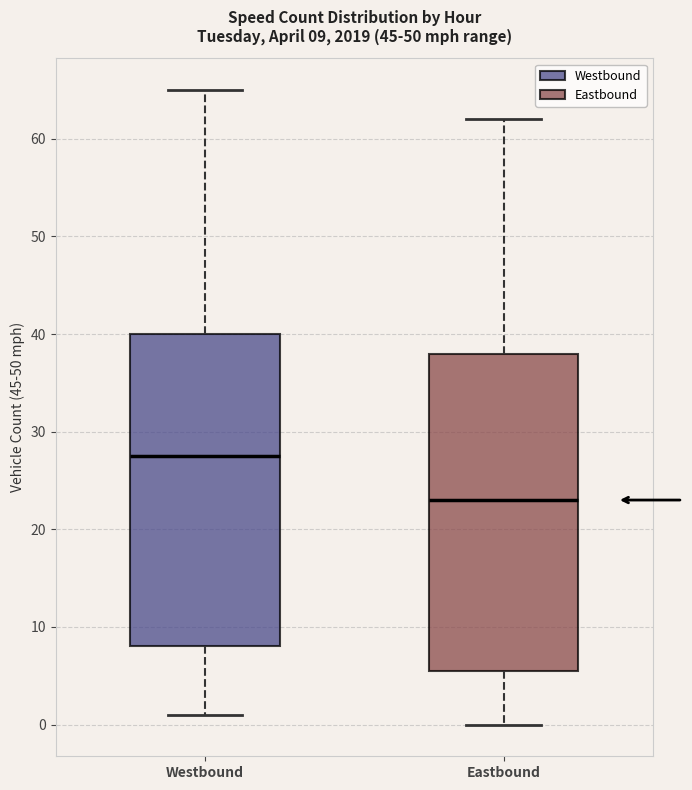

Which box's median line is the lowest?

Eastbound